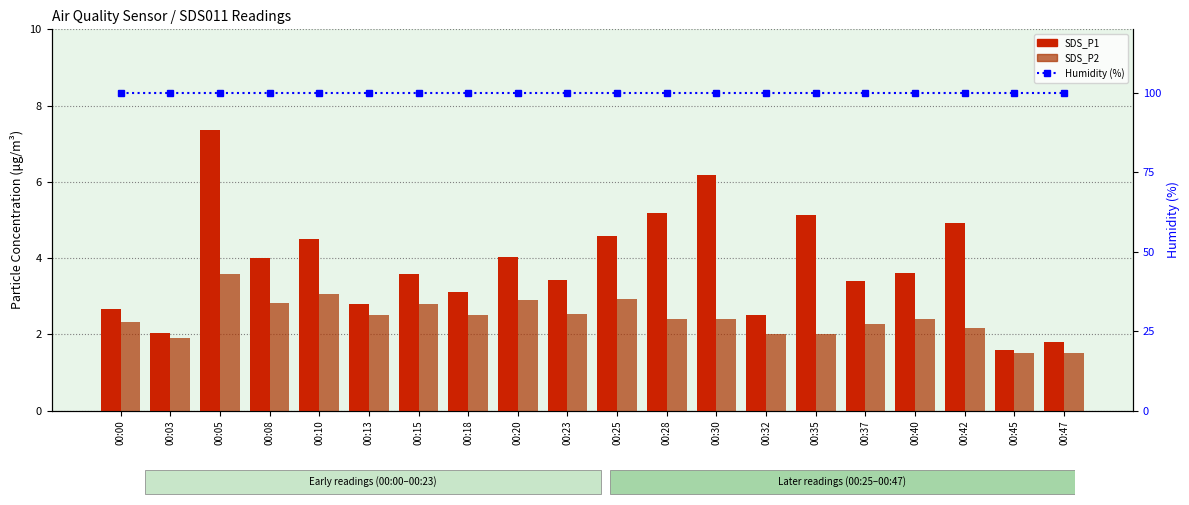

At which label does Humidity (%) reach its minimum?

00:00